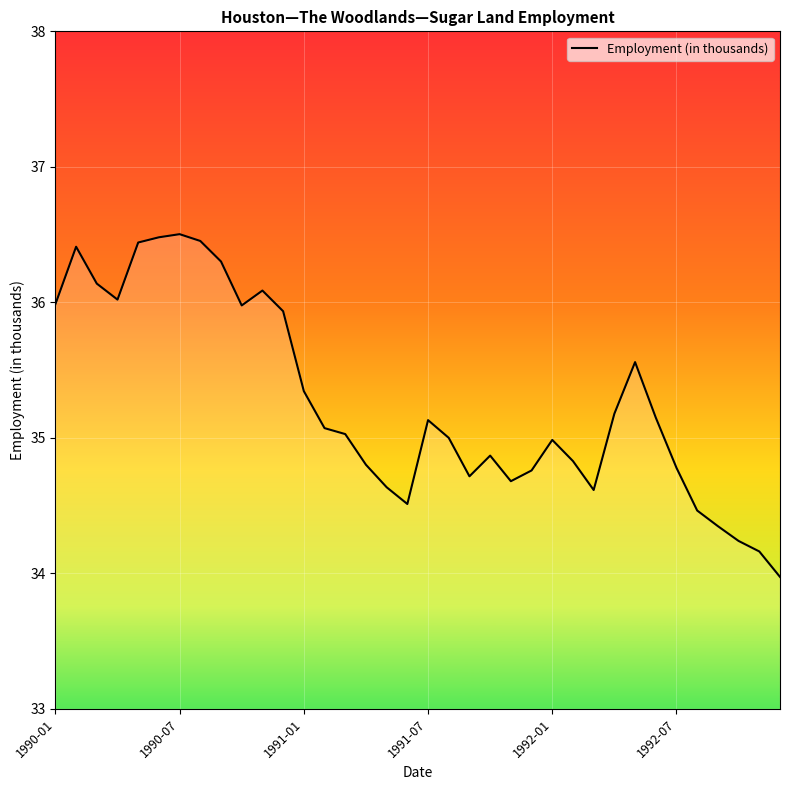

What is the minimum value shown in the chart?

34.0